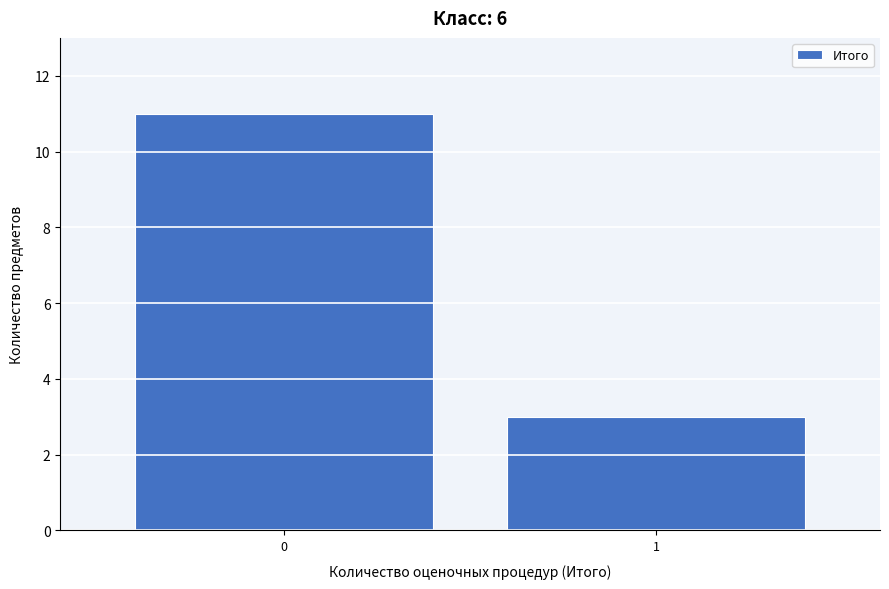

Reading left to right, what are all the values shown in this chart?

0=11	1=3